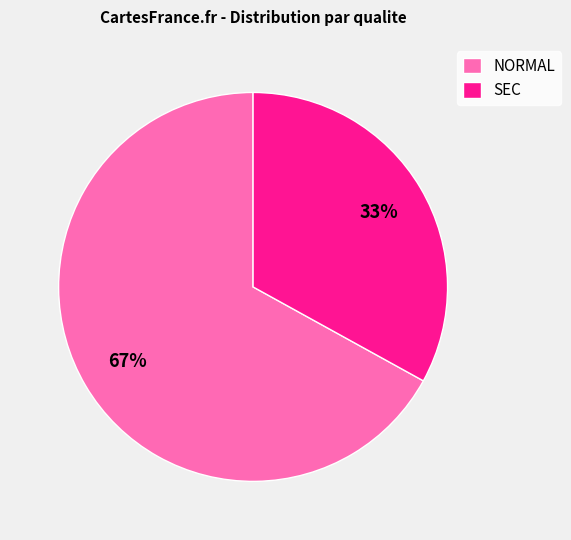

Does SEC account for over 50% of the chart?

No